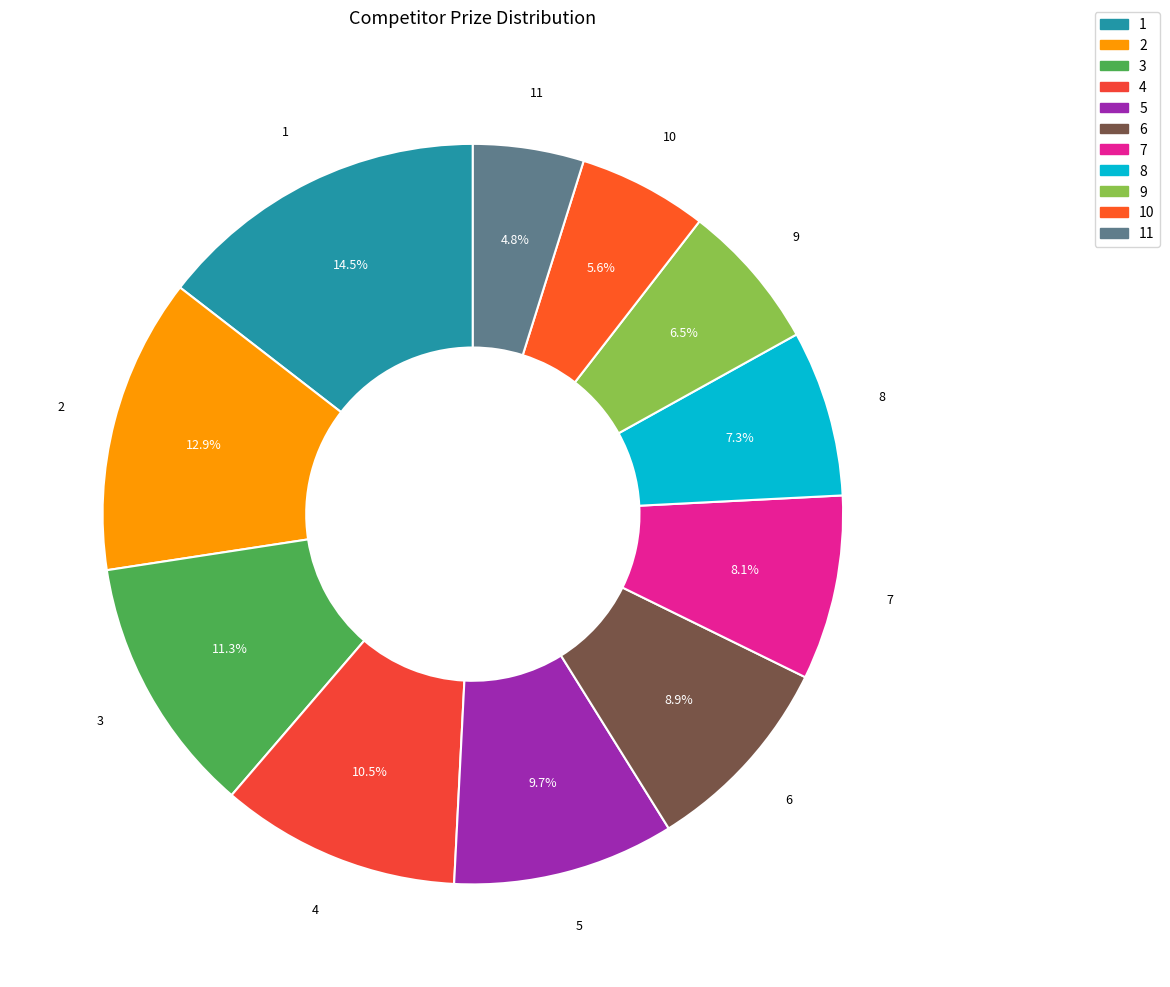

Which category has the biggest portion of the pie?

1